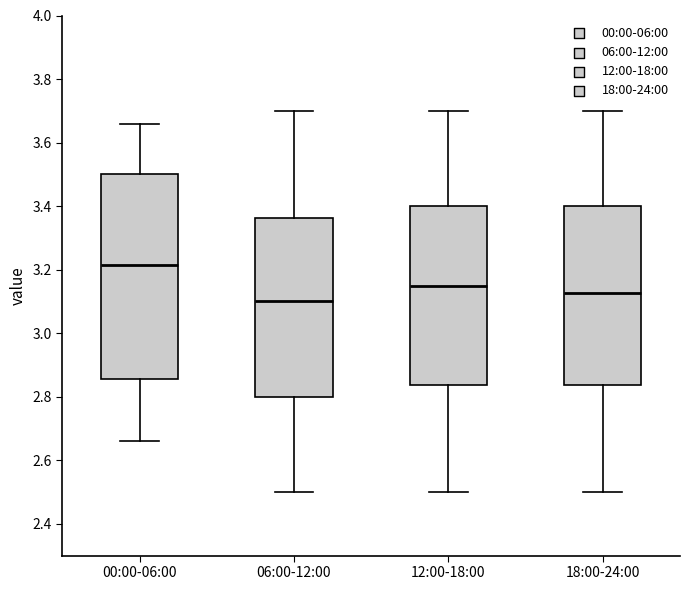

Which box is the tallest, from its lower edge to its upper edge?

00:00-06:00